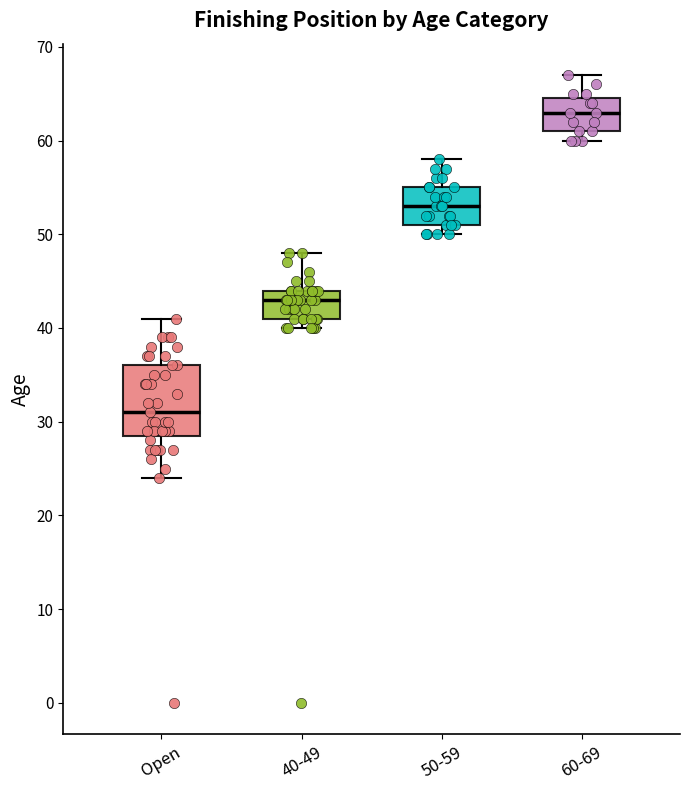

Which box has the highest median line?

60-69